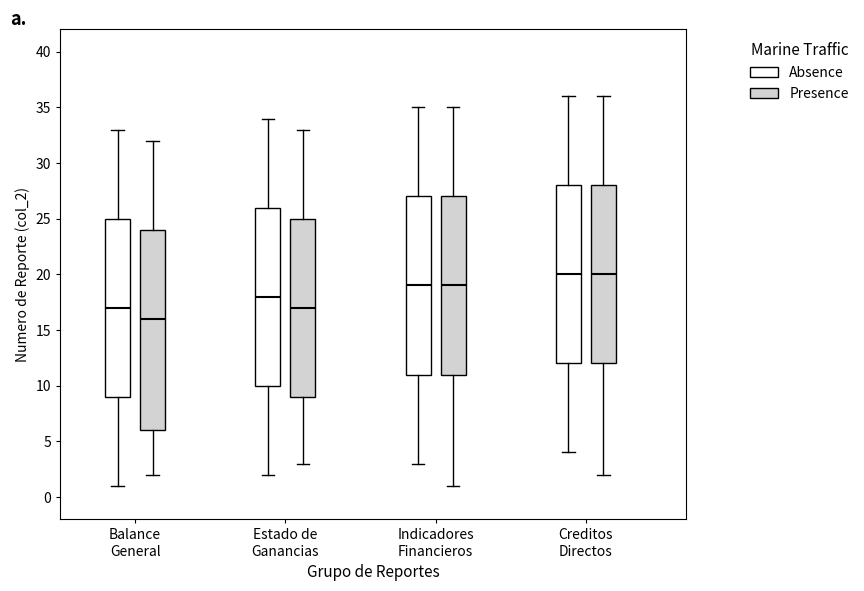

Which box is the tallest, from its lower edge to its upper edge?

Balance General (Presence)